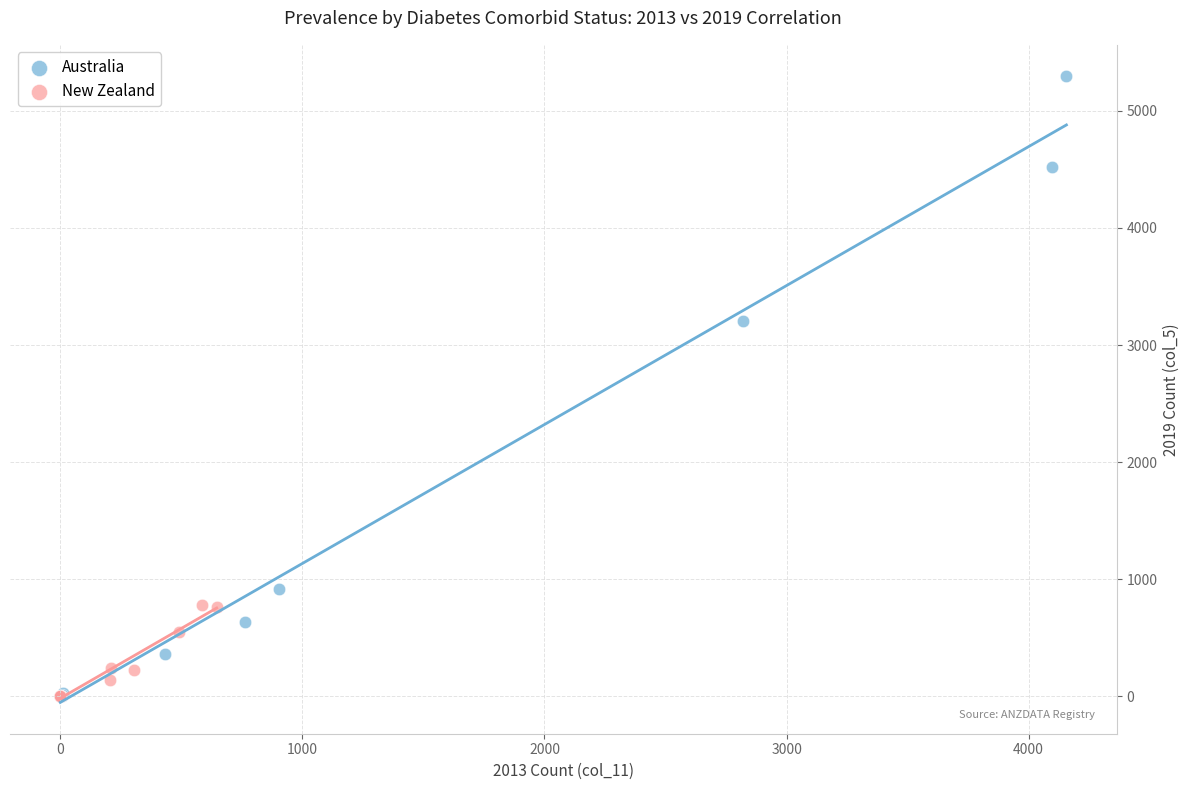

Which series reaches the maximum Y coordinate?

Australia